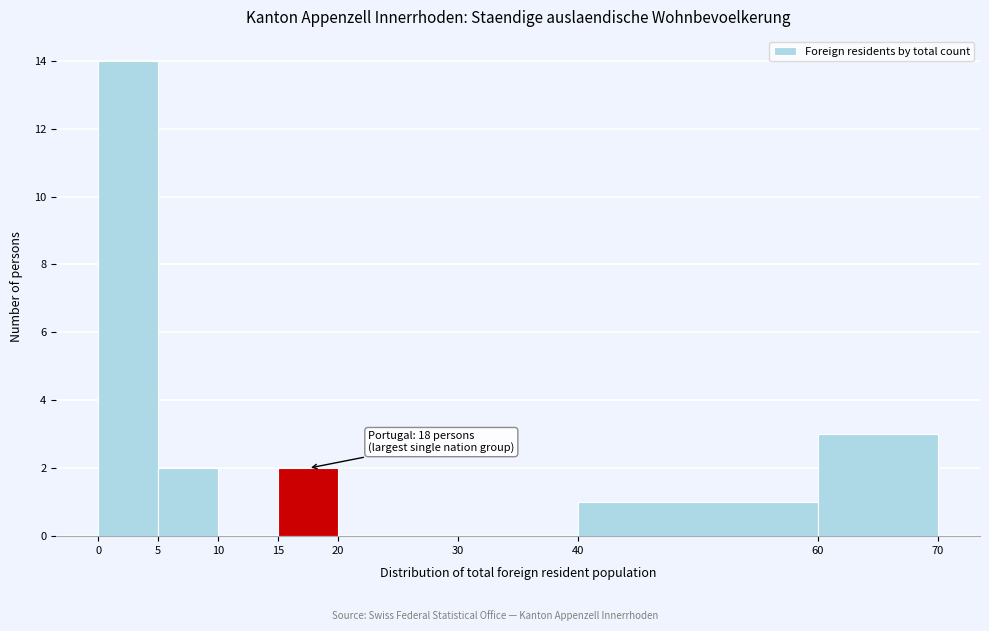

Which range on the x-axis has the tallest bar?

0 to 5